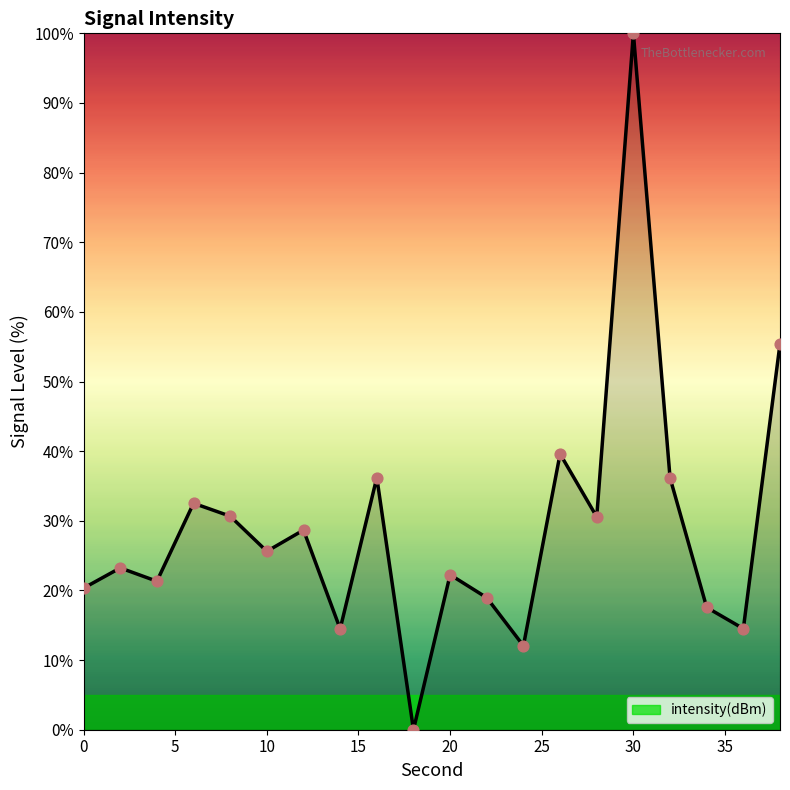

What is the maximum value shown in the chart?

100.0